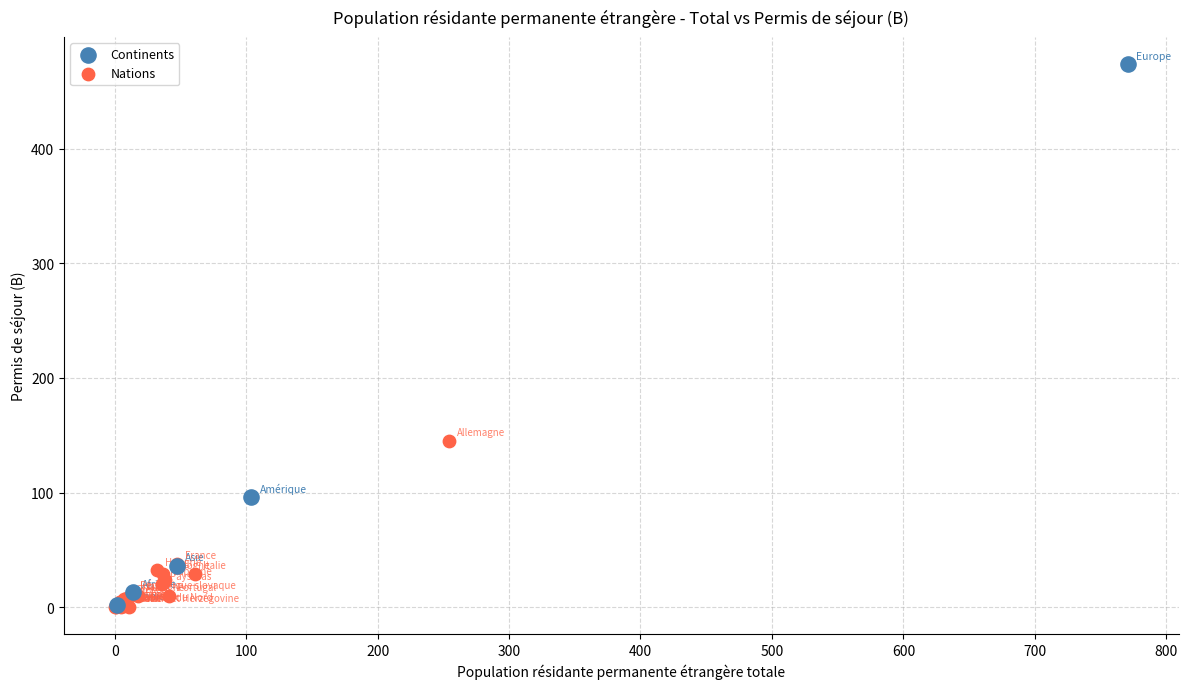

Which series contains the highest Y value?

Continents